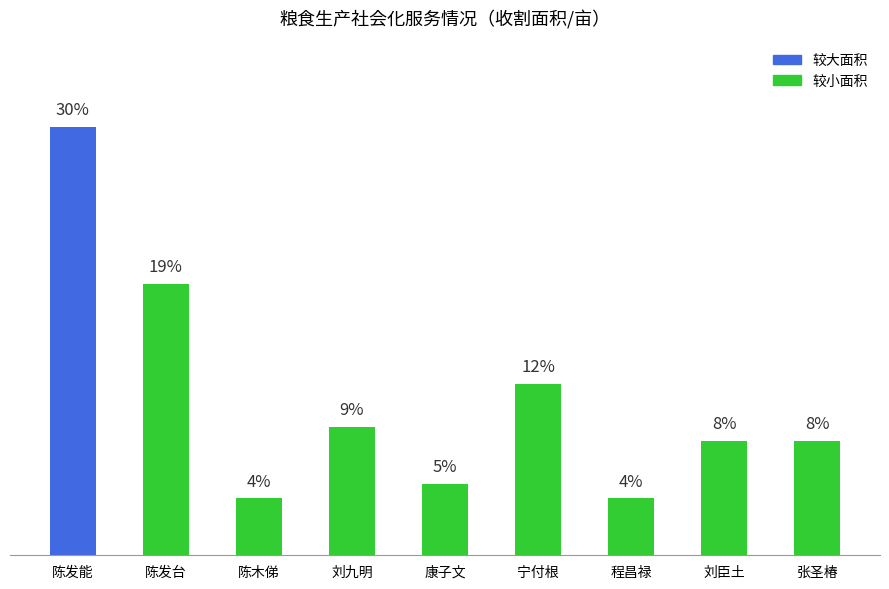

Reading left to right, transcribe all the data shown in this chart.

陈发能=15.0	陈发台=9.5	陈木俤=2.0	刘九明=4.5	康子文=2.5	宁付根=6.0	程昌禄=2.0	刘臣土=4.0	张圣椿=4.0